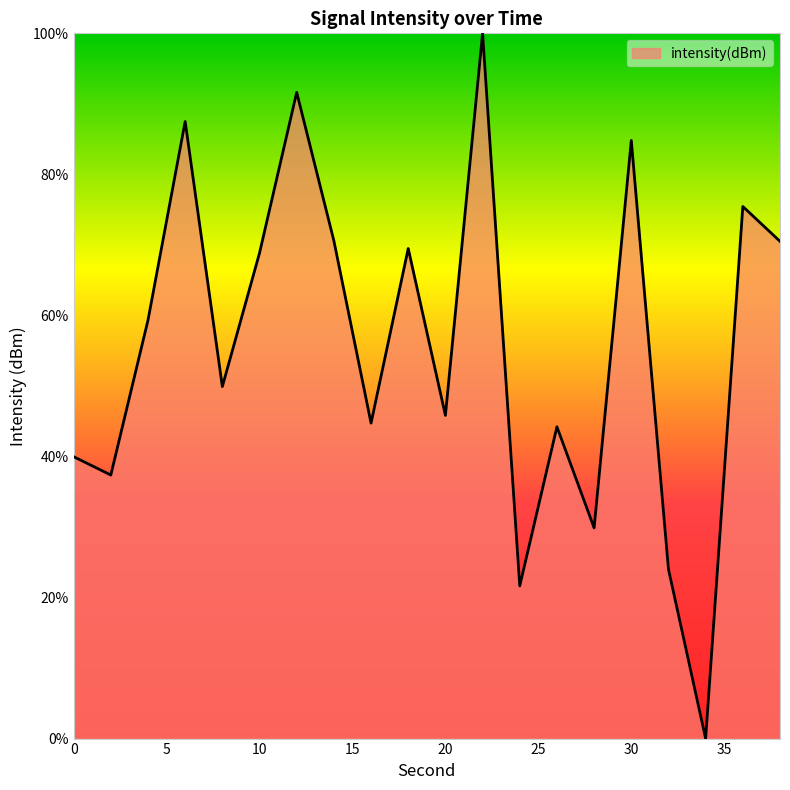

How many interior local valleys (lower than both neighbors) does the data have?

7